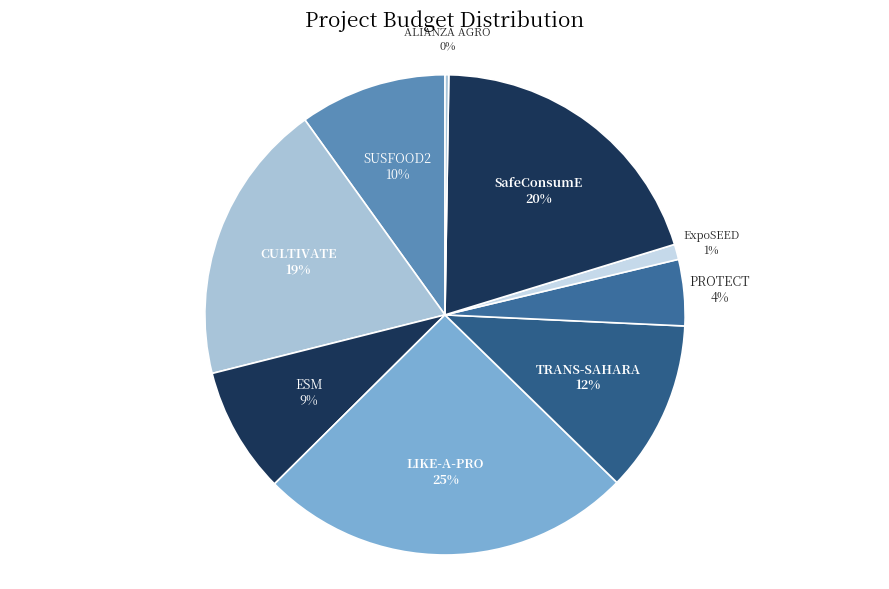

To the nearest percent, what is the difference between the ExpoSEED and CULTIVATE slice percentages?

18%